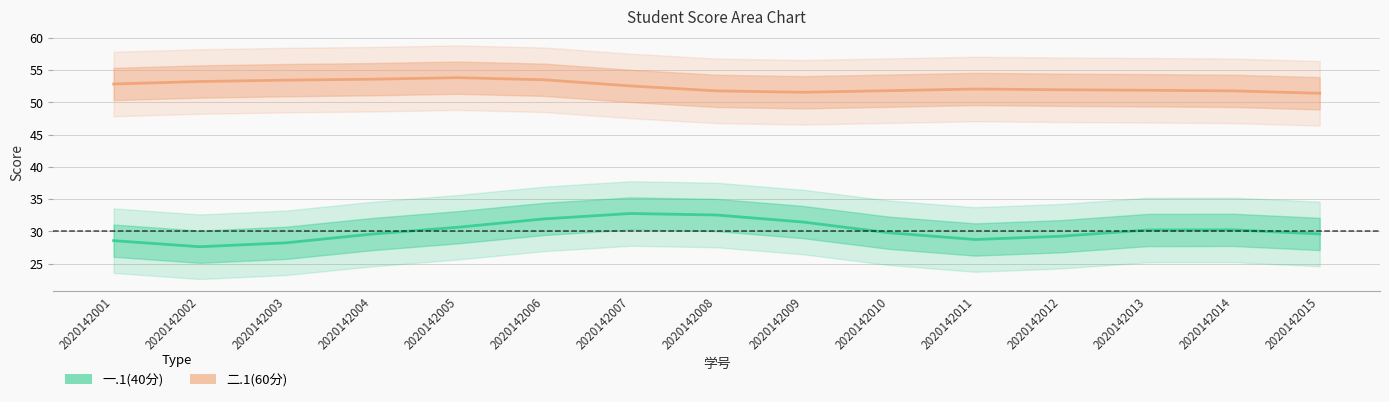

What is the value of the 一.1(40分) point at the 6th from the left?

31.9